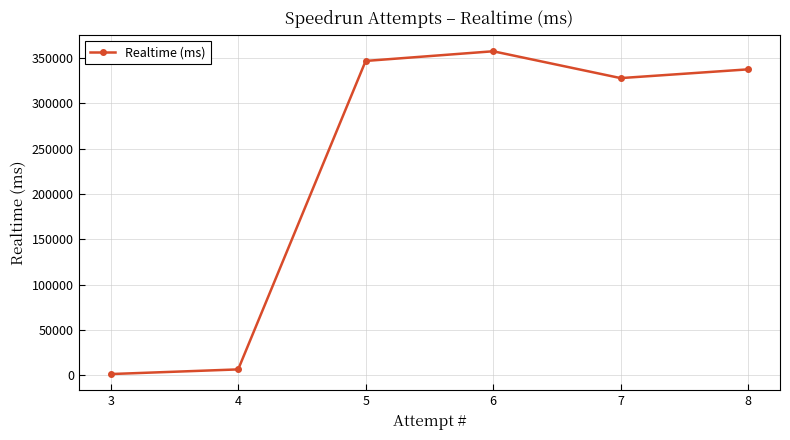

What is the average value?

229438